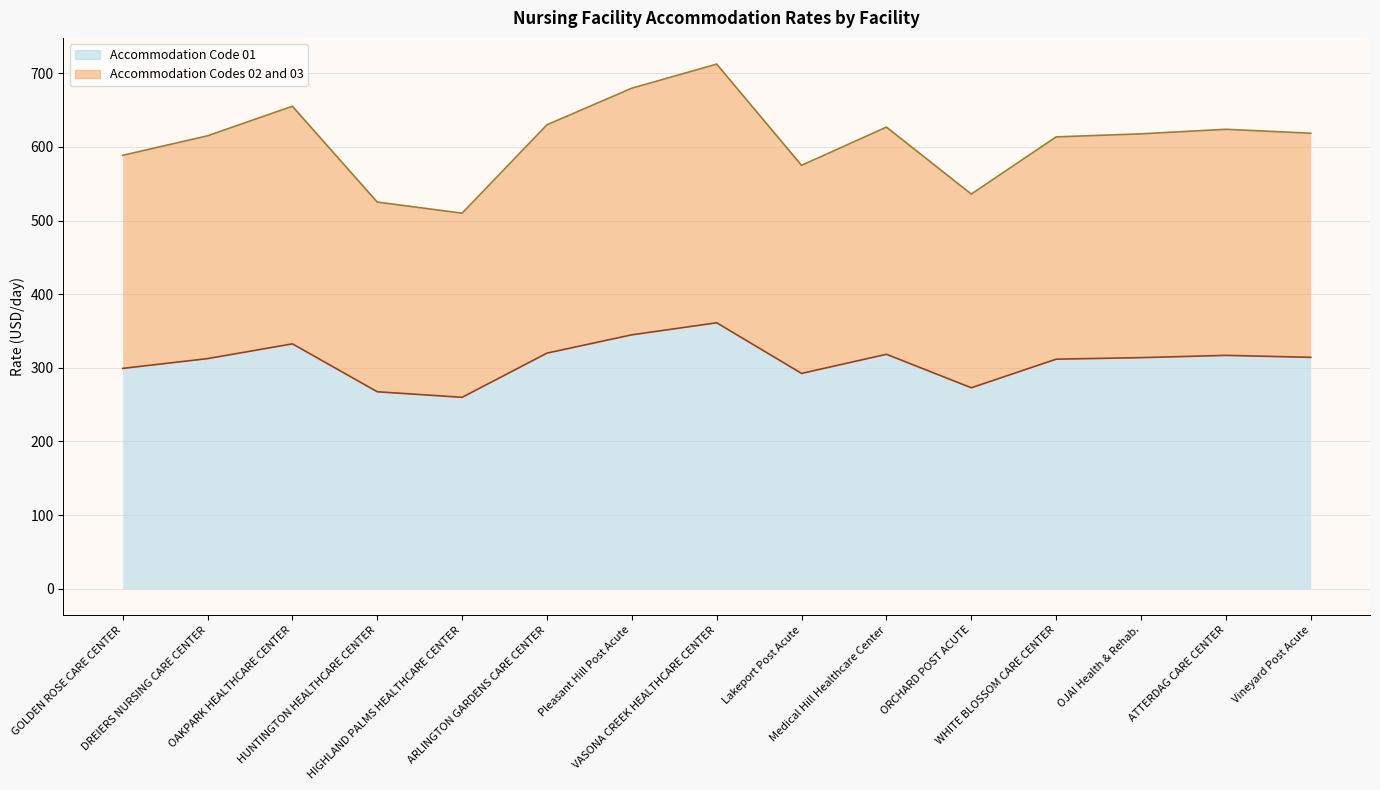

What are all the series names shown in the legend?

Accommodation Code 01 (line), Accommodation Codes 02 and 03 (line)